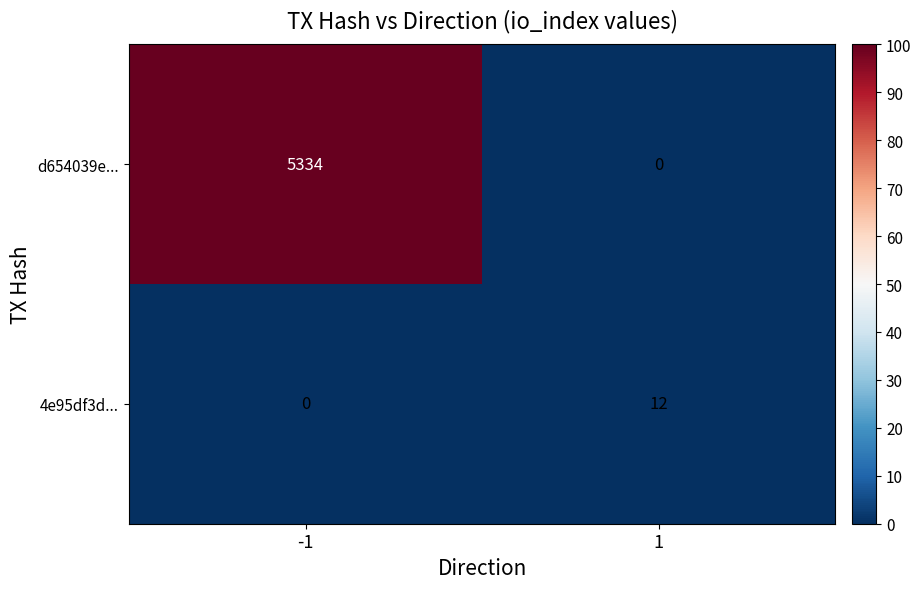

Reading right to left, list all the values displayed in this chart.

d654039e...: 0	5334
4e95df3d...: 12	0